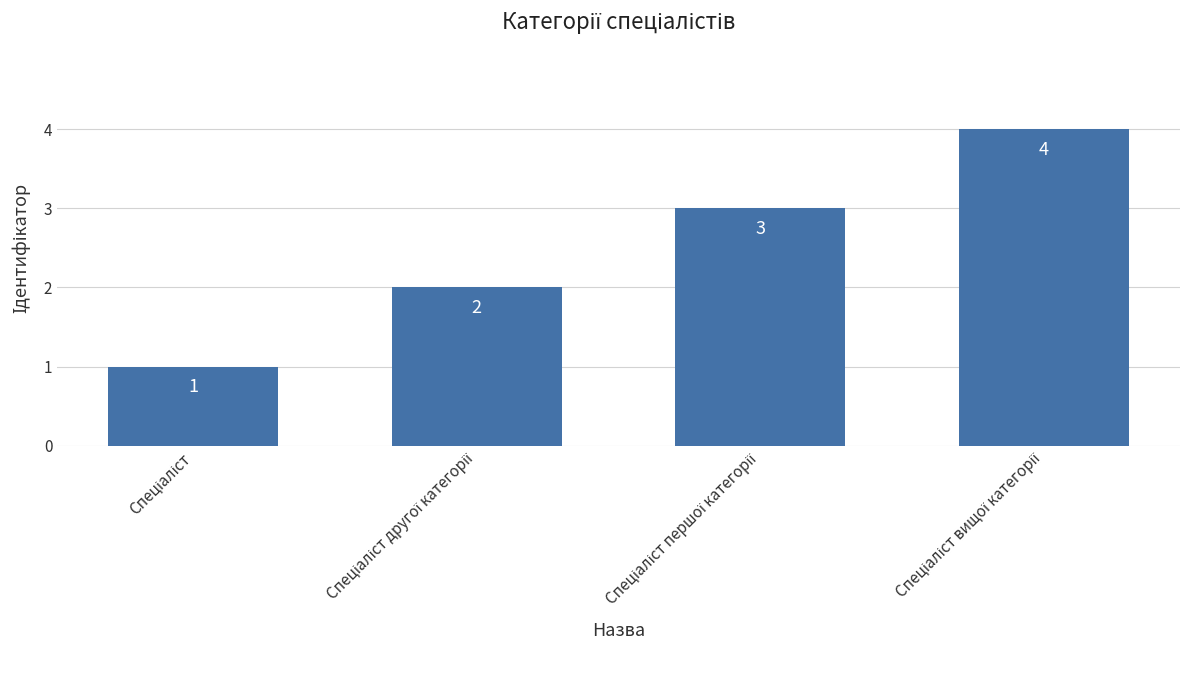

What is the value of the 2nd bar from the left?

2